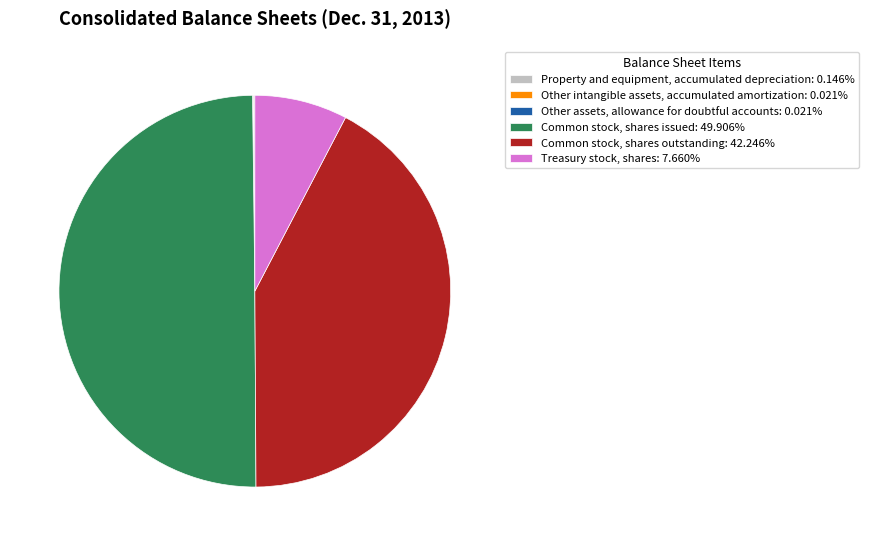

Which category has the biggest portion of the pie?

Common stock, shares issued